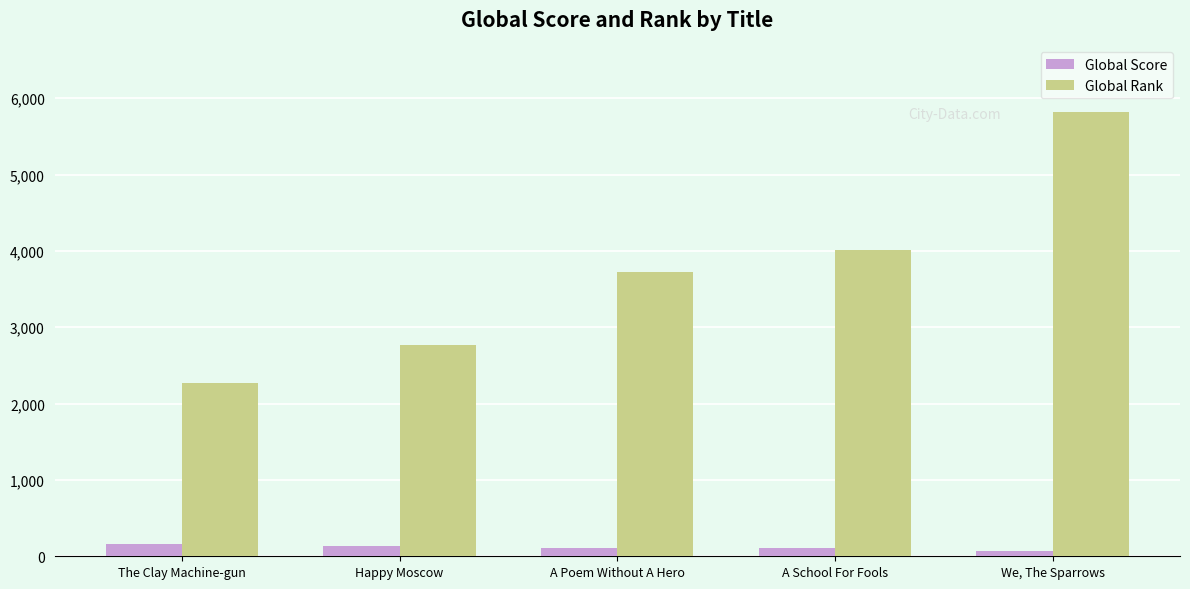

What are all the series names shown in the legend?

Global Score, Global Rank